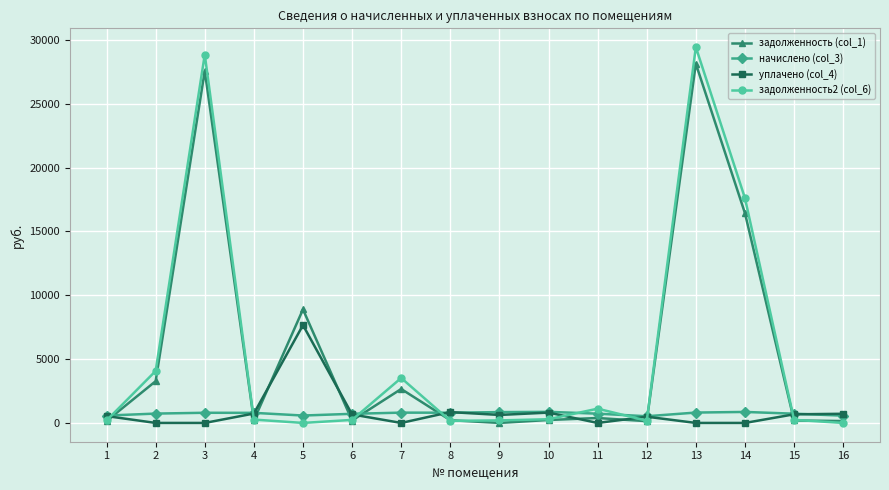

What is the sum of the задолженность (col_1) values at 12 and 9?

139.1